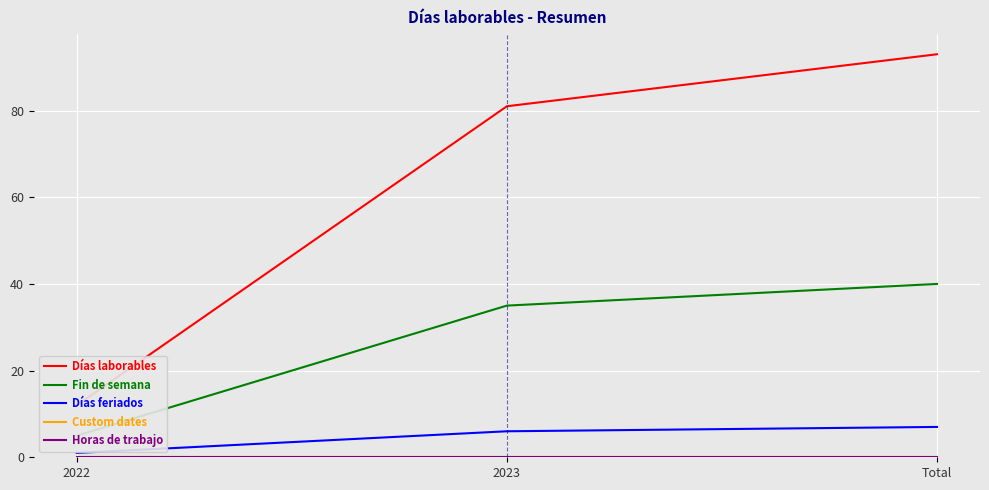

Which series has the largest total across all categories?

Días laborables